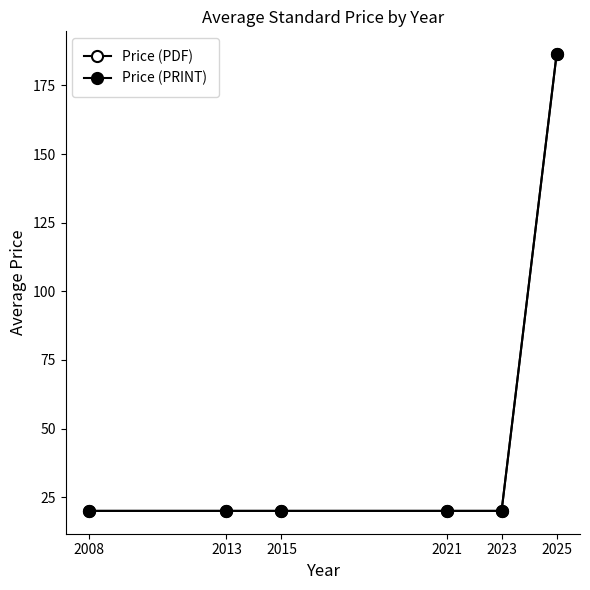

Between 2023 and 2025, which is larger?

2025